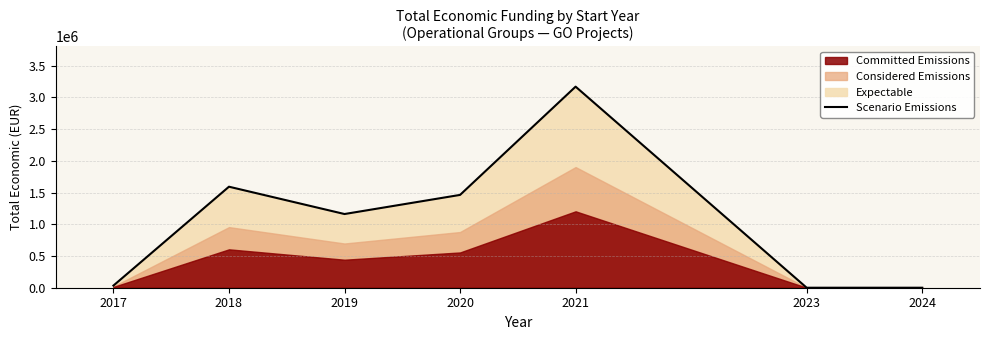

The chart shows a value of 0 at 2023. True or false?

True